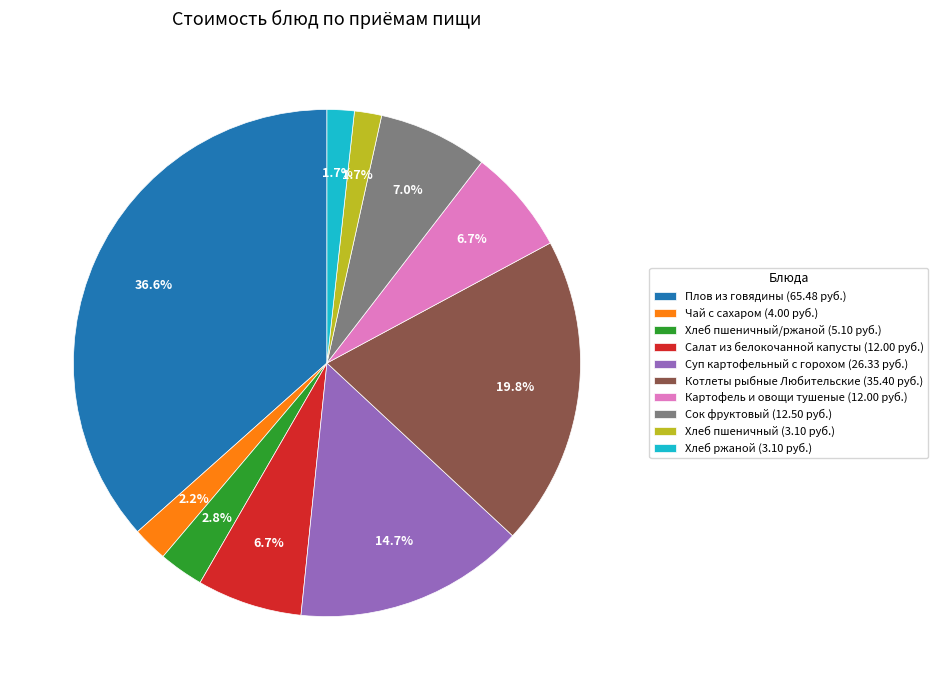

How many slices are in this pie chart?

10